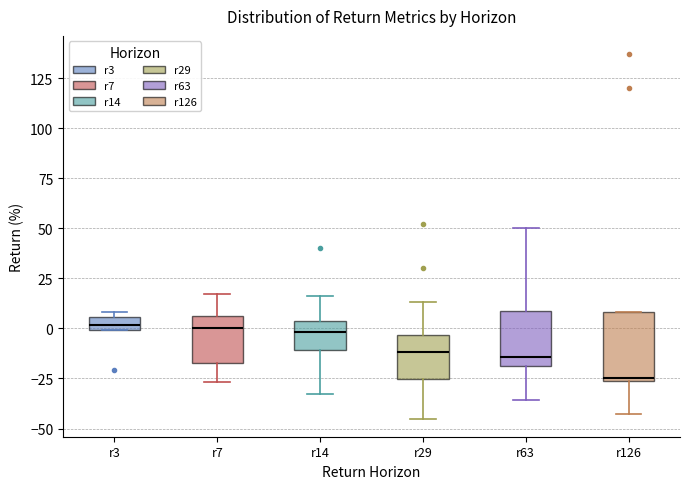

Which box has the lowest median line?

r126